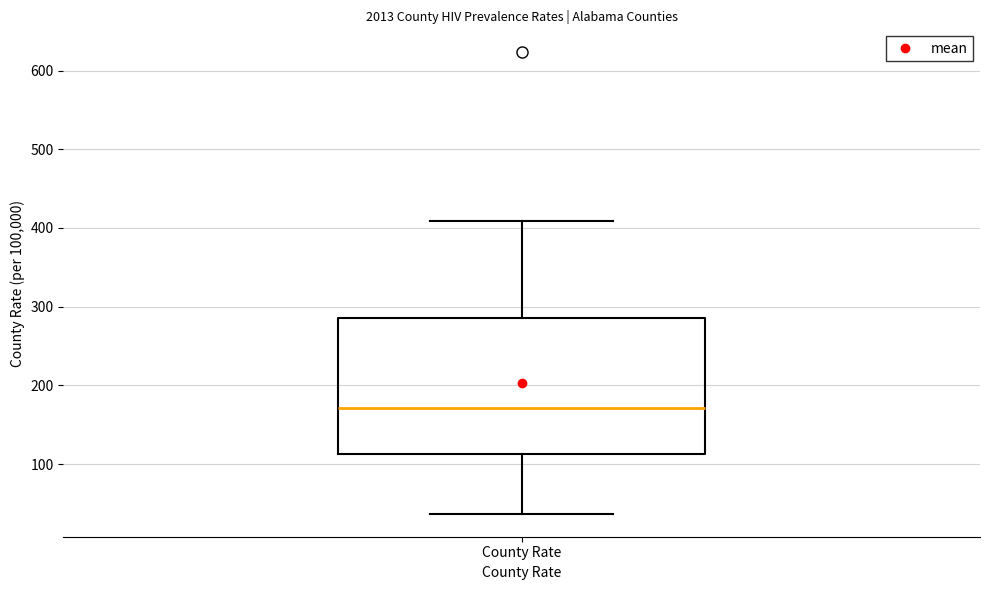

Where does the upper whisker of the box for County Rate end on the y-axis? The values are not printed on the chart, so give them approximately, as read against the axis.

410